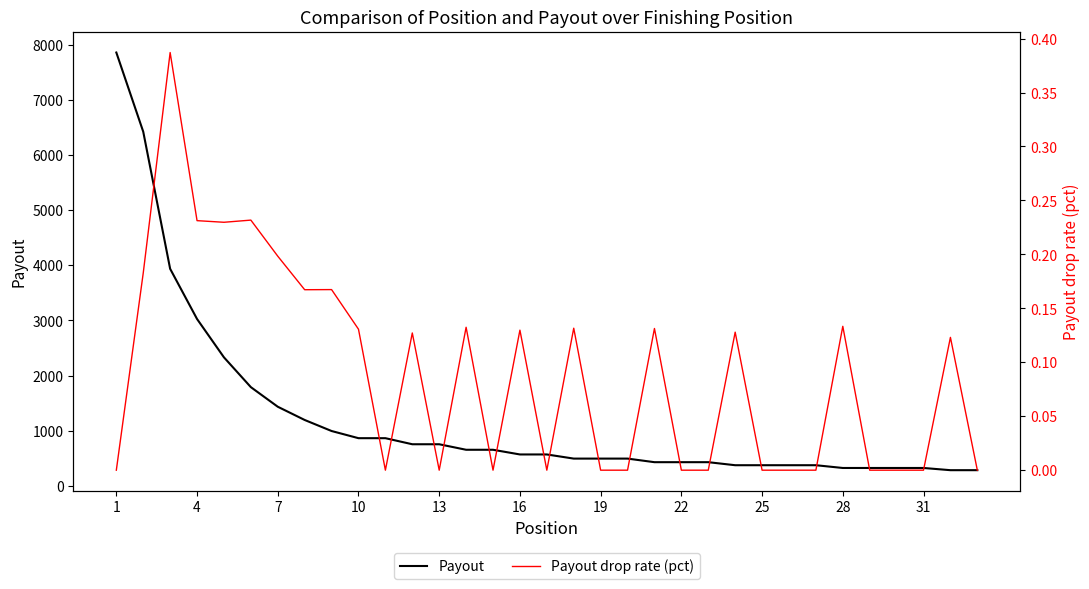

What are all the series names shown in the legend?

Payout, Payout drop rate (pct)